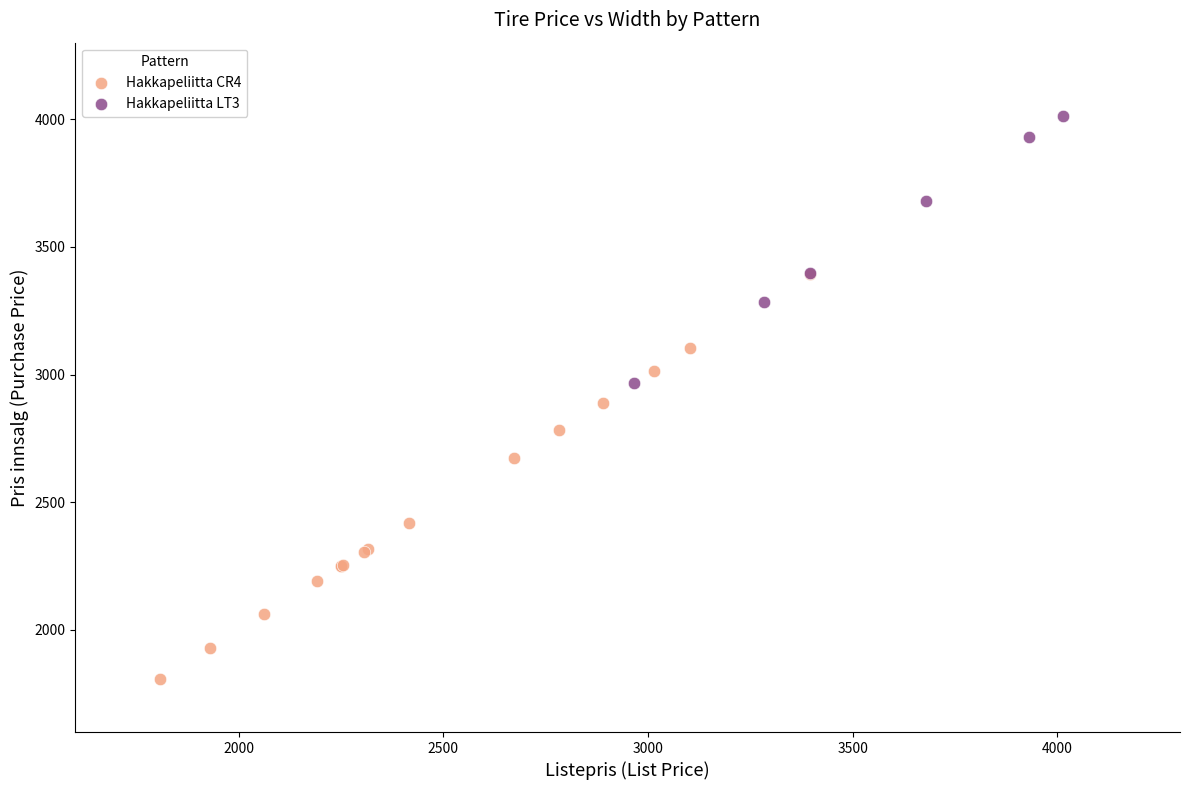

Which series reaches the maximum Y coordinate?

Hakkapeliitta LT3